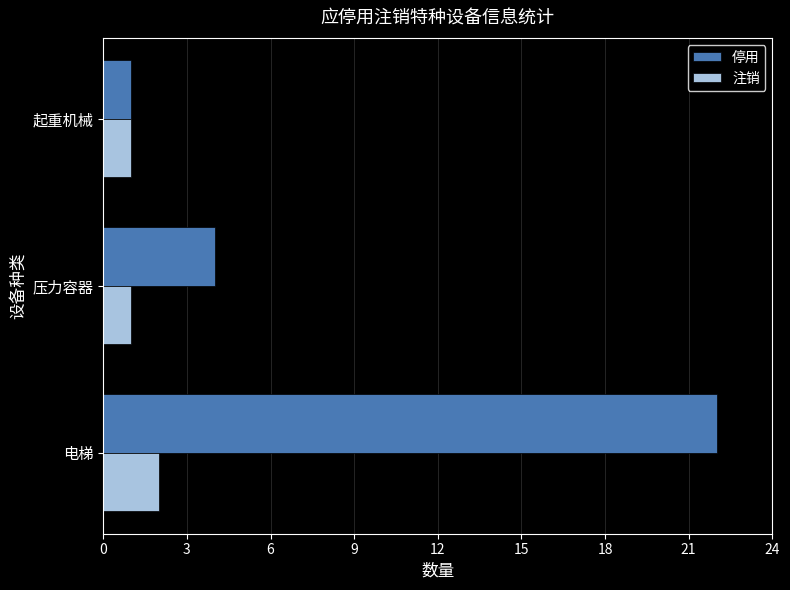

The 停用 series shows 1 at 起重机械. True or false?

True